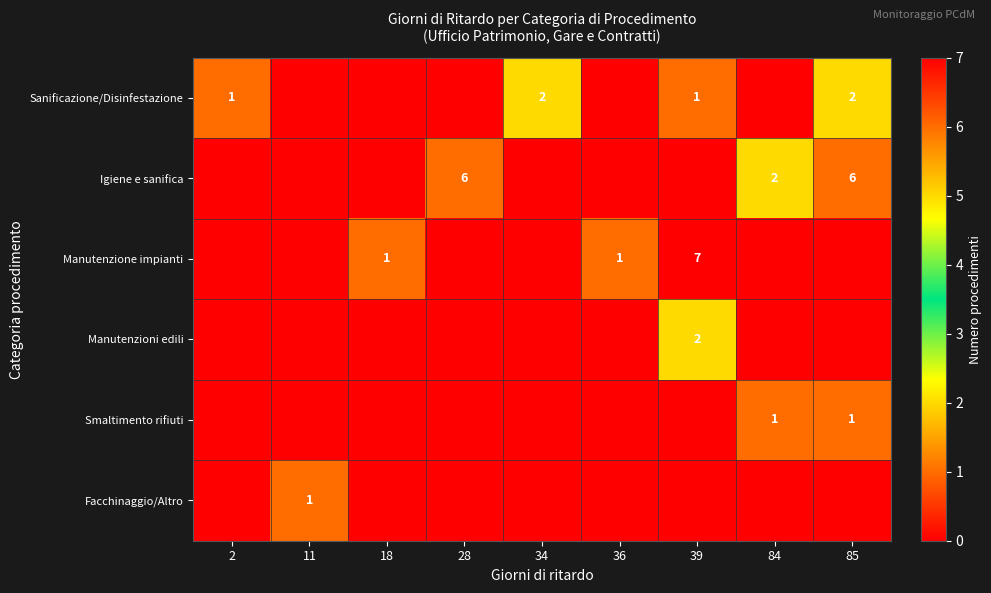

What is the average value of the Manutenzione impianti series?

1